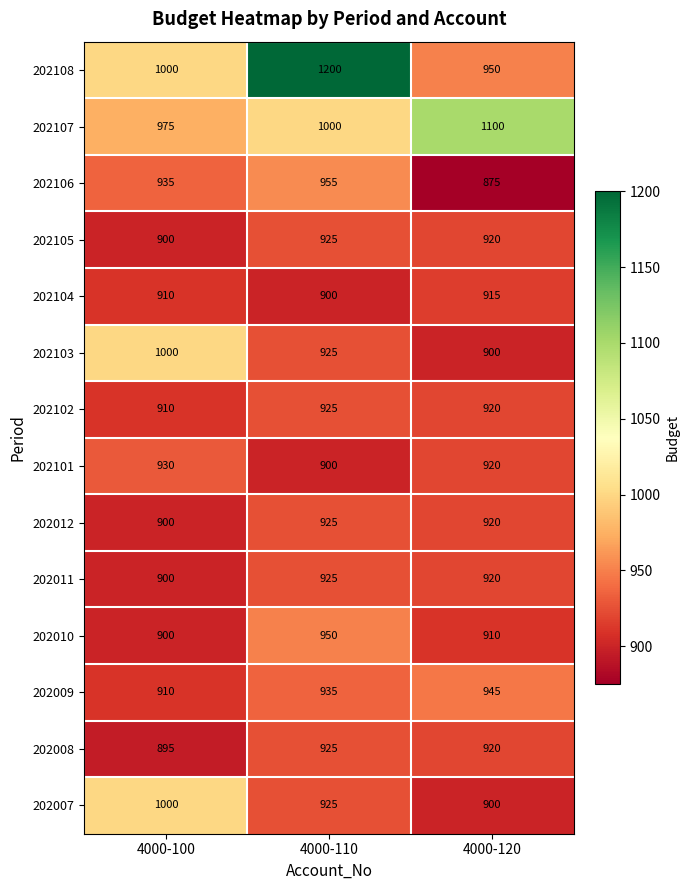

What is the difference between the highest and lowest values at 4000-120?

225